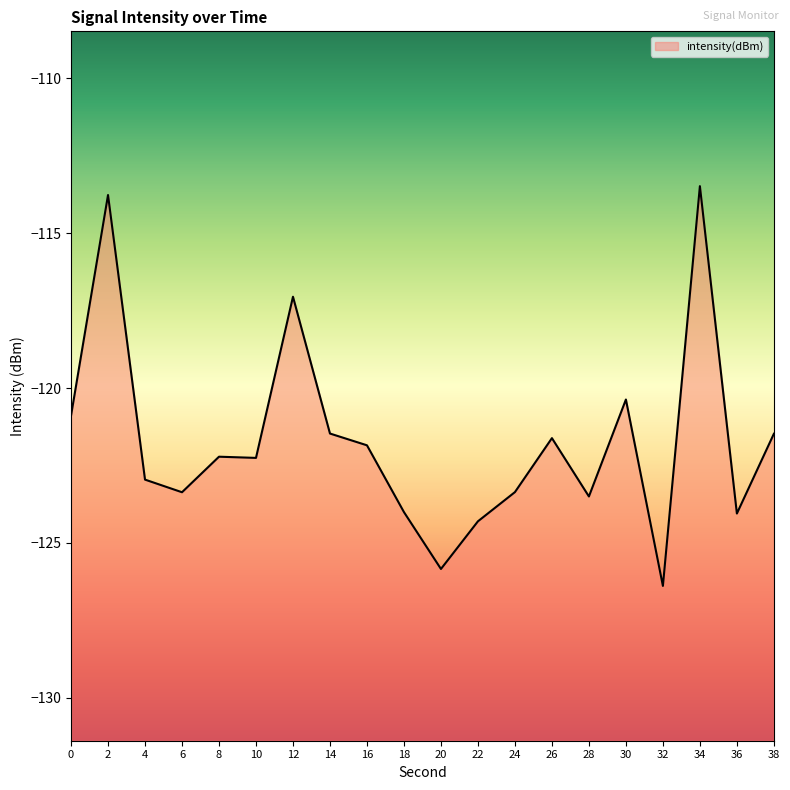

Rank the categories by value from lowest to highest.

32, 20, 22, 36, 18, 28, 6, 24, 4, 10, 8, 16, 26, 38, 14, 0, 30, 12, 2, 34